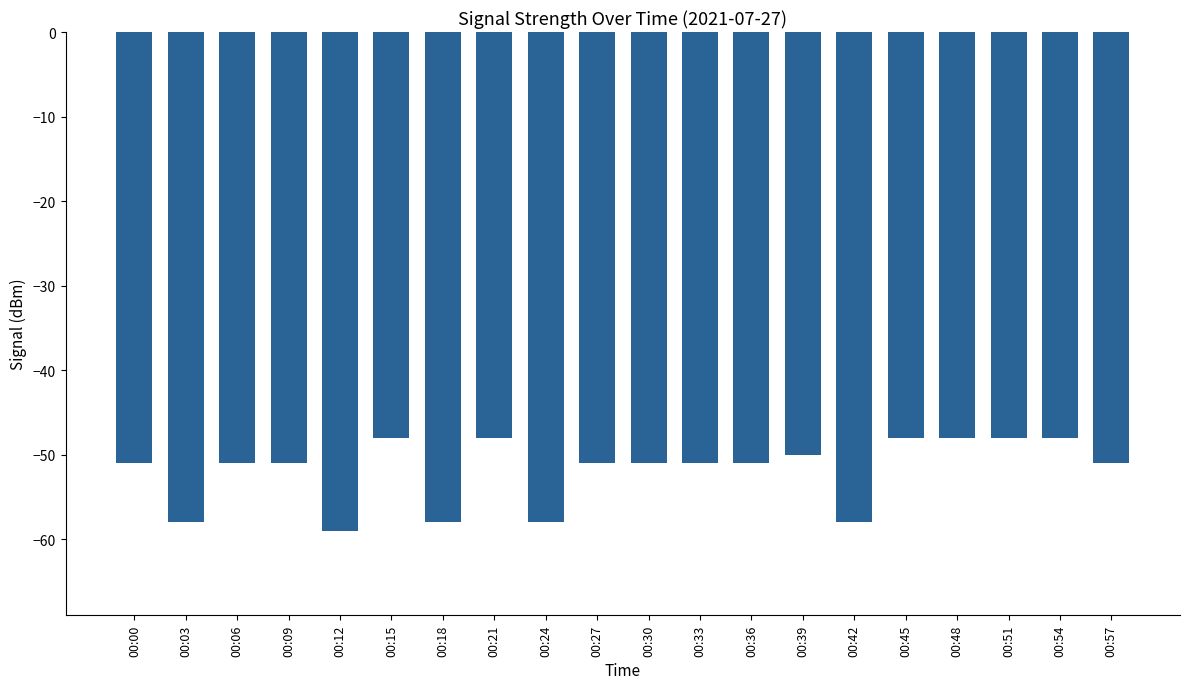

What is the value of the 2nd bar from the left?

-58